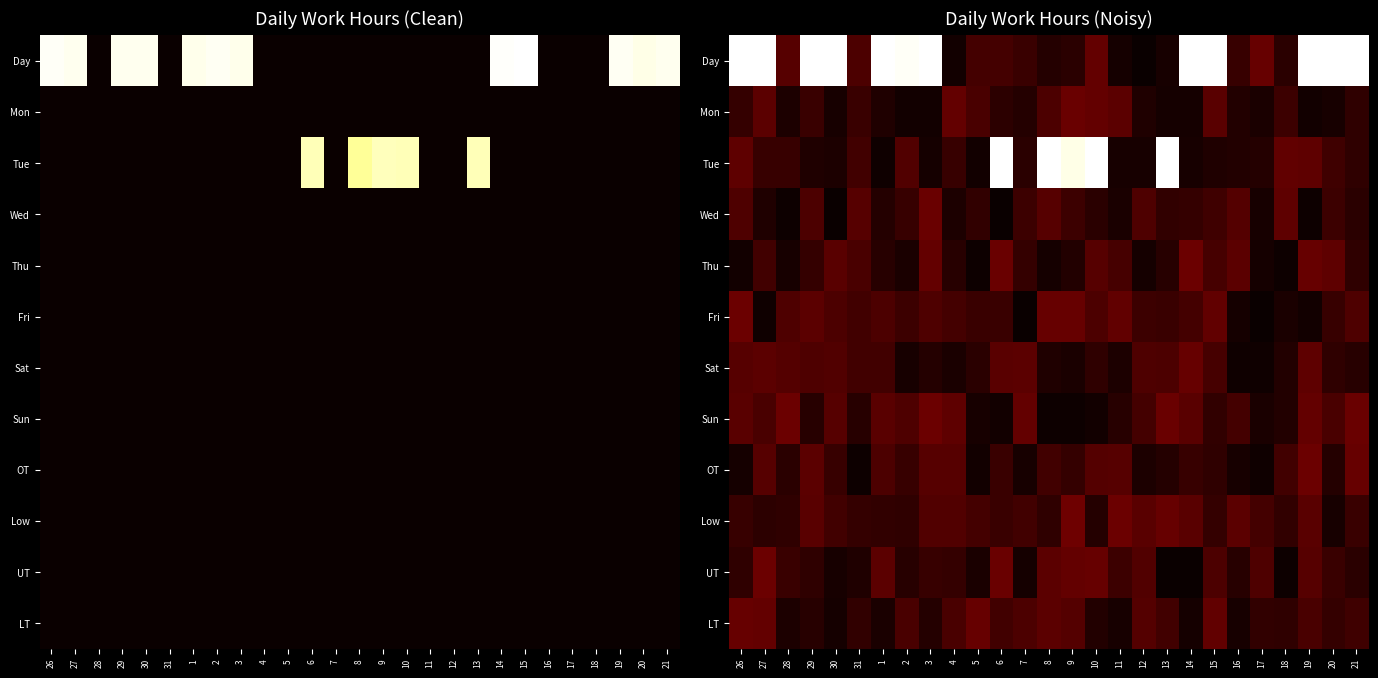

How many series are shown in this chart?

12